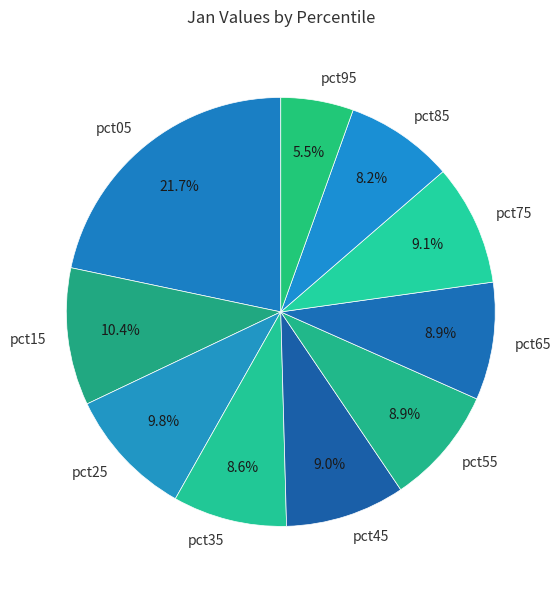

What is the total percentage of pct95 and pct35?

14.1%